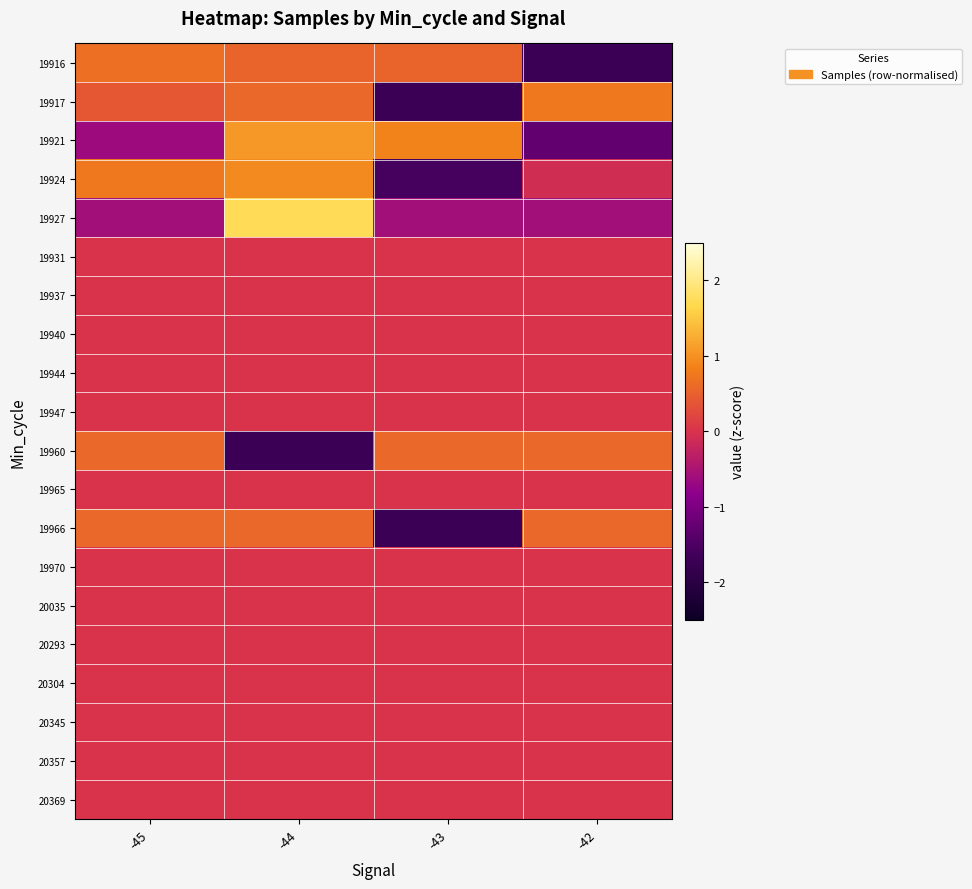

Between -45 and -43, which series saw the biggest shift?

19924